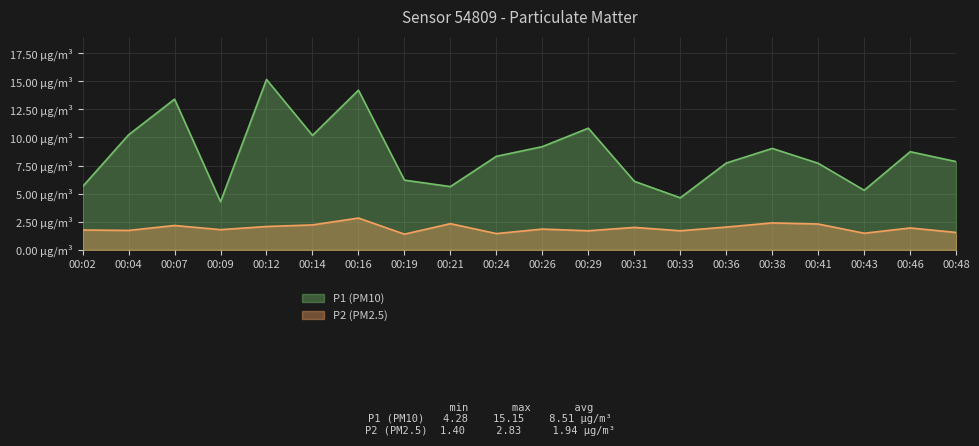

Between 00:04 and 00:41, which series saw the biggest shift?

P1 (PM10)